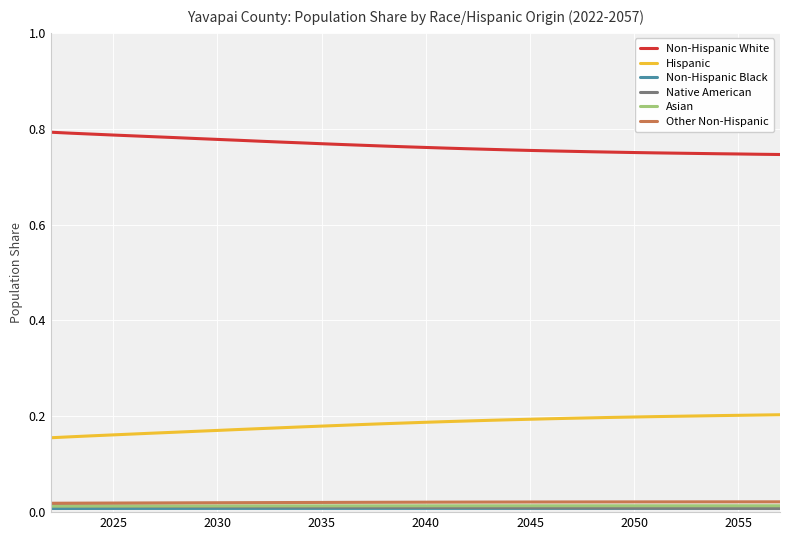

Which series has the largest total across all categories?

Non-Hispanic White